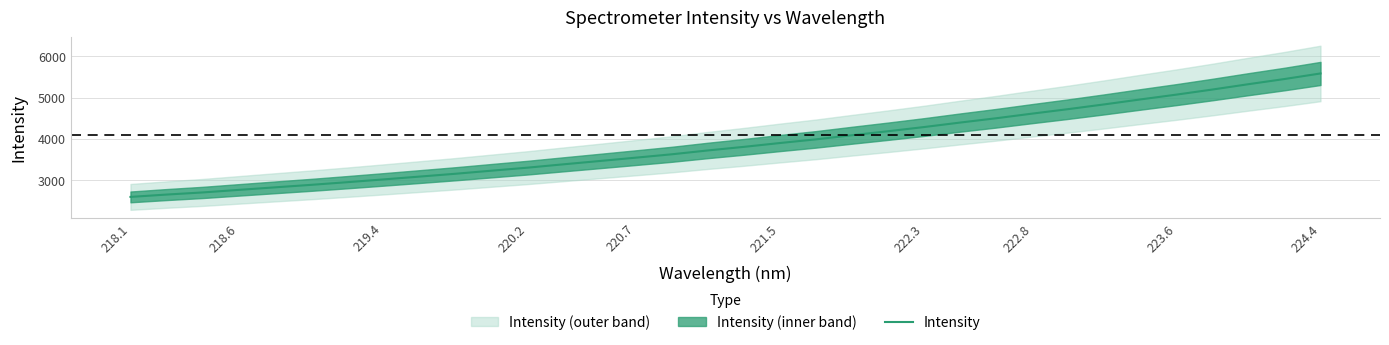

How many data points does each series have?

34